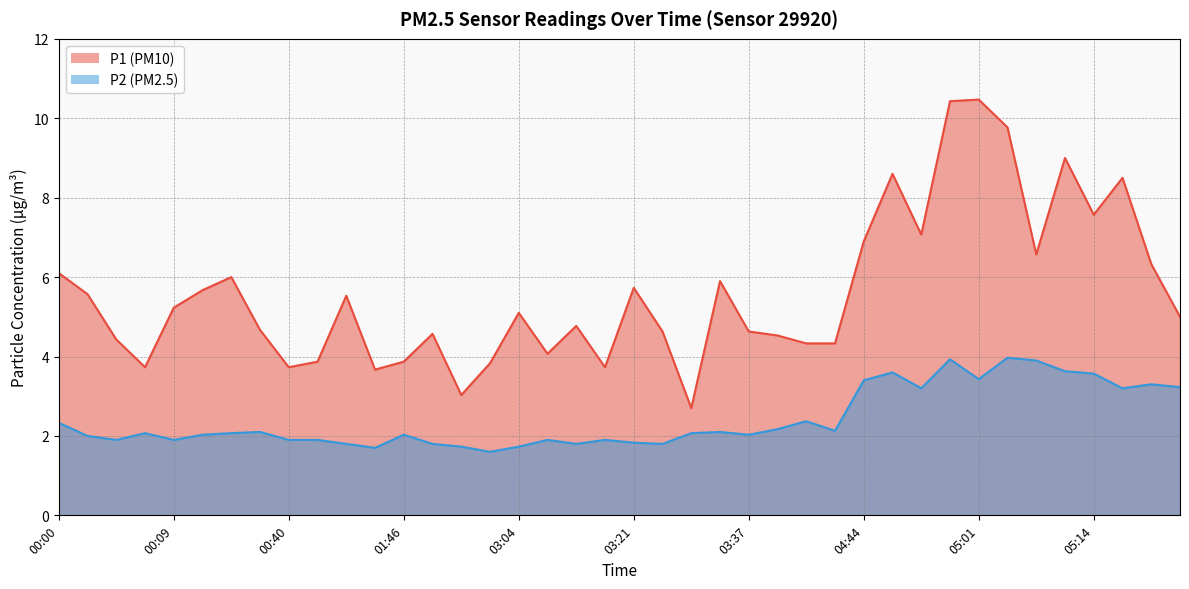

Reading right to left, extract all data points from this chart.

P1: 5.0	6.3	8.5	7.6	9.0	6.6	9.8	10.5	10.4	7.1	8.6	6.9	4.3	4.3	4.5	4.6	5.9	2.7	4.6	5.7	3.7	4.8	4.1	5.1	3.8	3.0	4.6	3.9	3.7	5.5	3.9	3.7	4.7	6.0	5.7	5.2	3.7	4.4	5.6	6.1
P2: 3.2	3.3	3.2	3.6	3.6	3.9	4.0	3.4	3.9	3.2	3.6	3.4	2.1	2.4	2.2	2.0	2.1	2.1	1.8	1.8	1.9	1.8	1.9	1.7	1.6	1.7	1.8	2.0	1.7	1.8	1.9	1.9	2.1	2.1	2.0	1.9	2.1	1.9	2.0	2.3